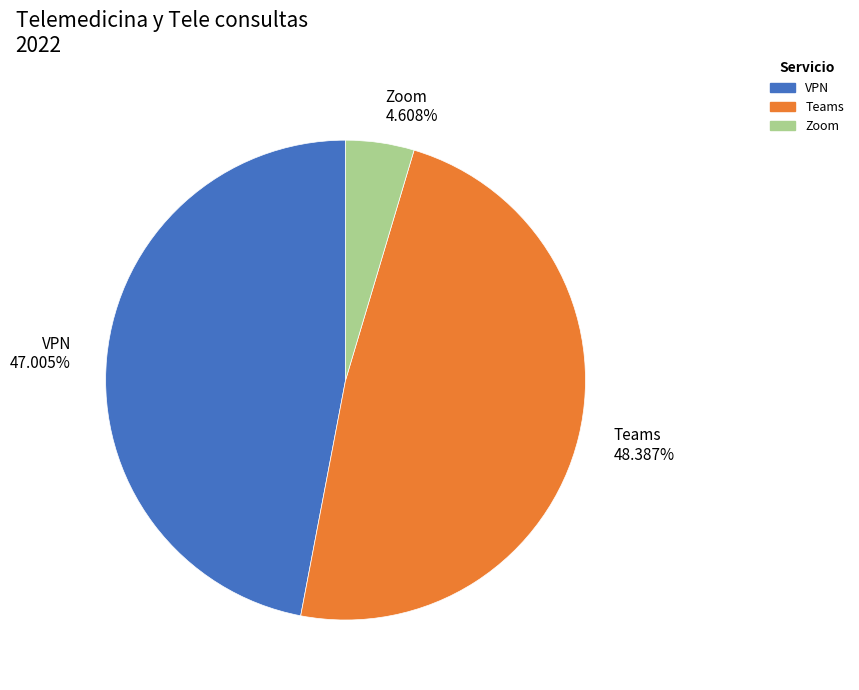

The VPN slice represents 55% of the pie. True or false?

False